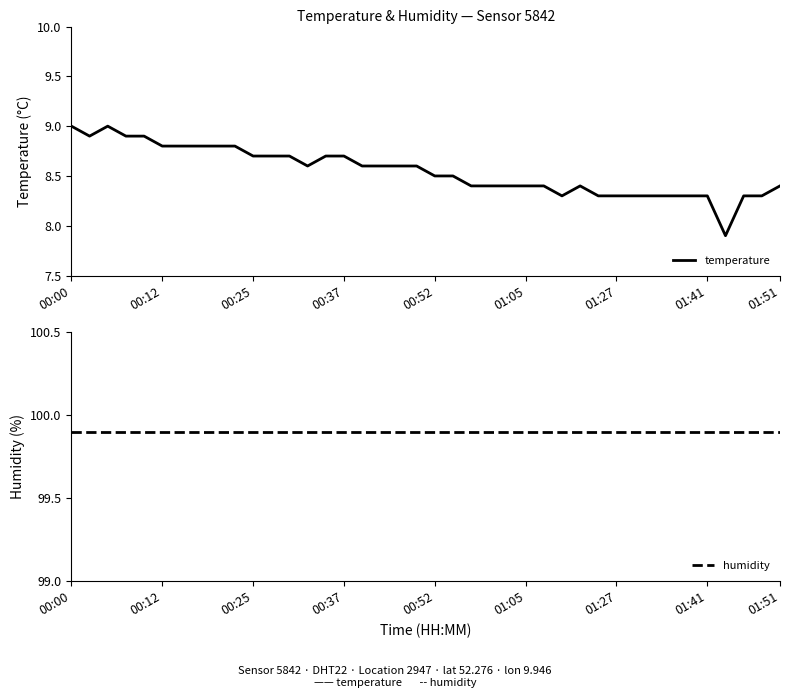

Which category has the lowest value across all series?

36